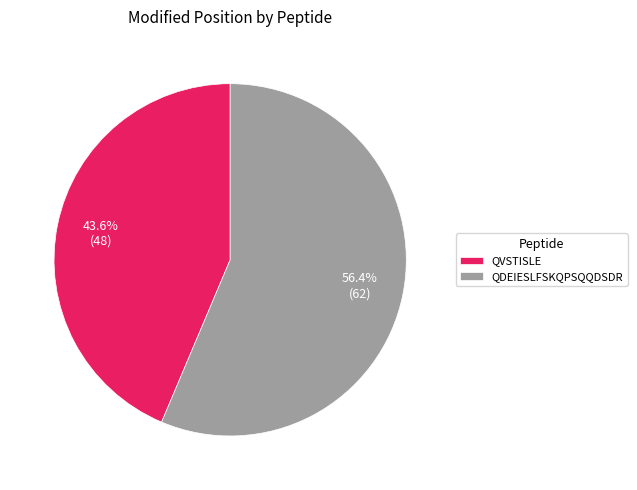

How many slices are in this pie chart?

2